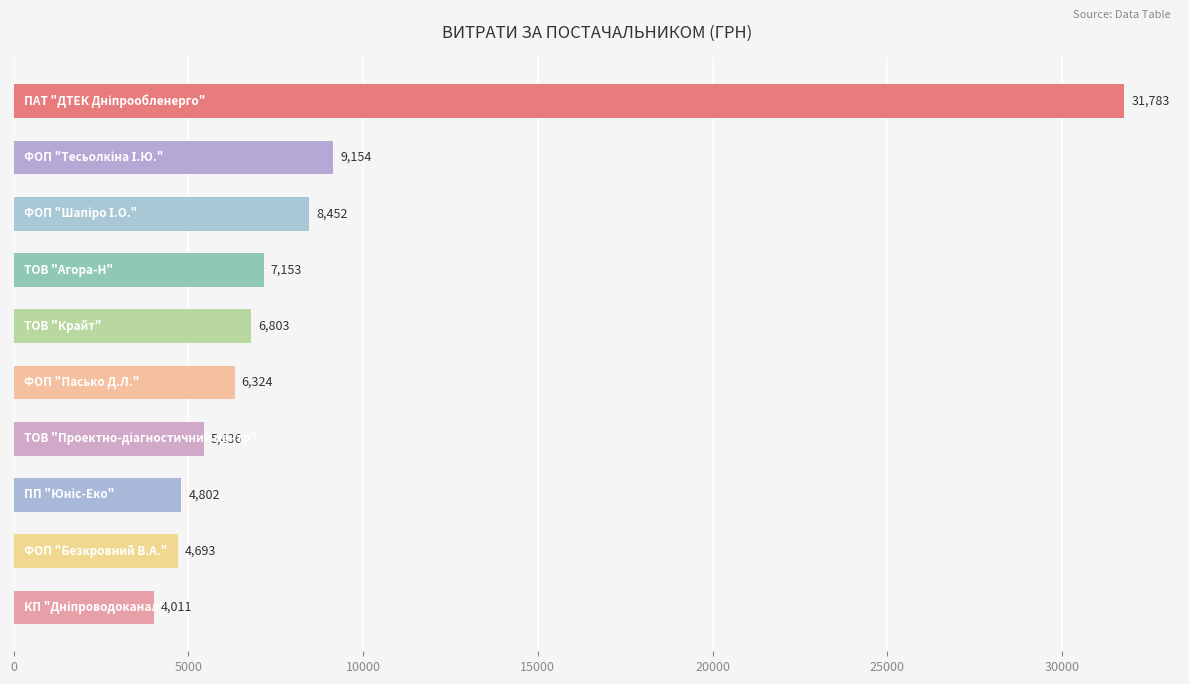

What is the minimum value shown in the chart?

4011.4